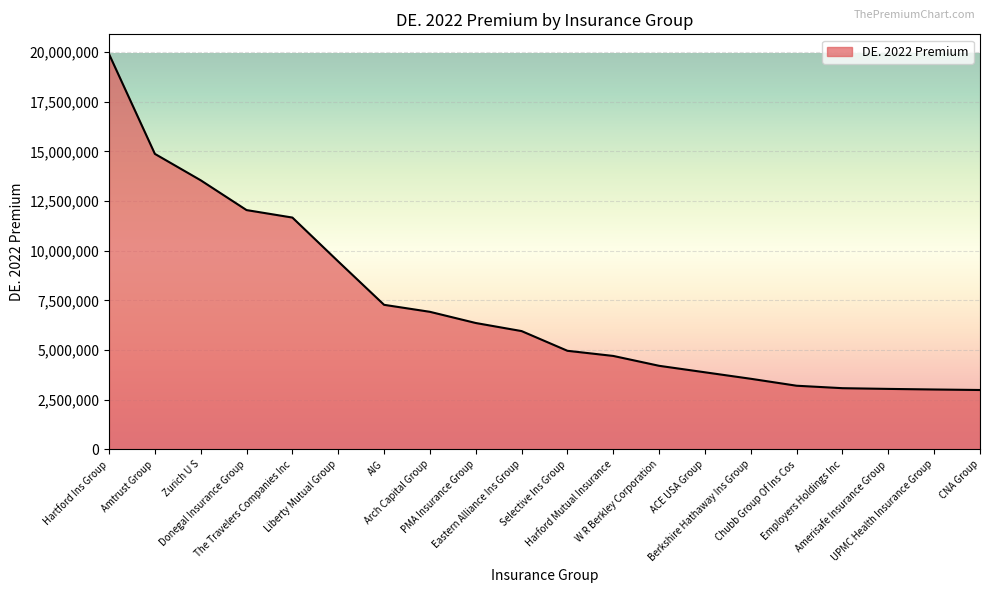

The value at Zurich U S is 13544294. True or false?

True